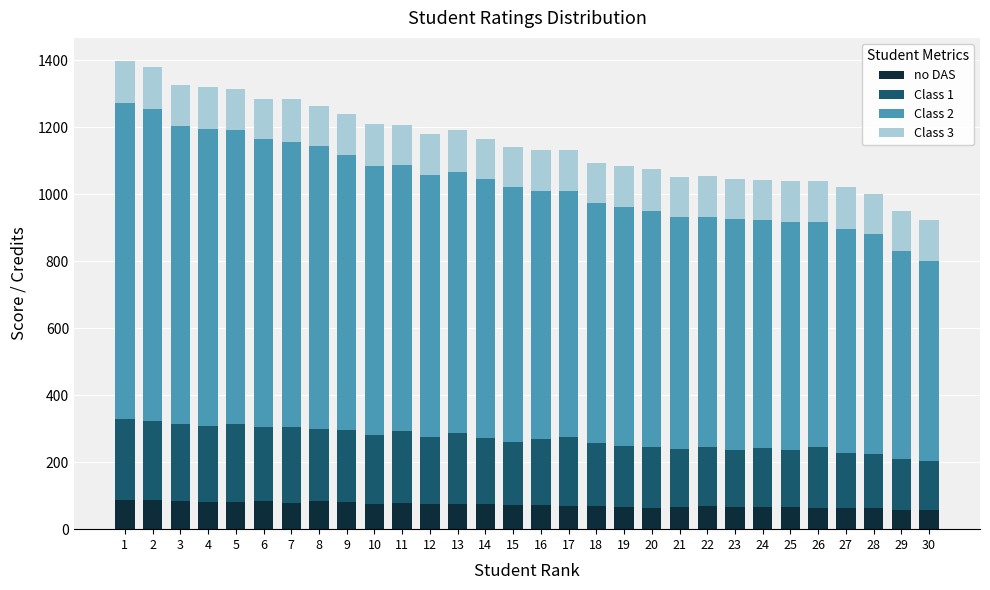

What is the average value of the no DAS series?

72.5